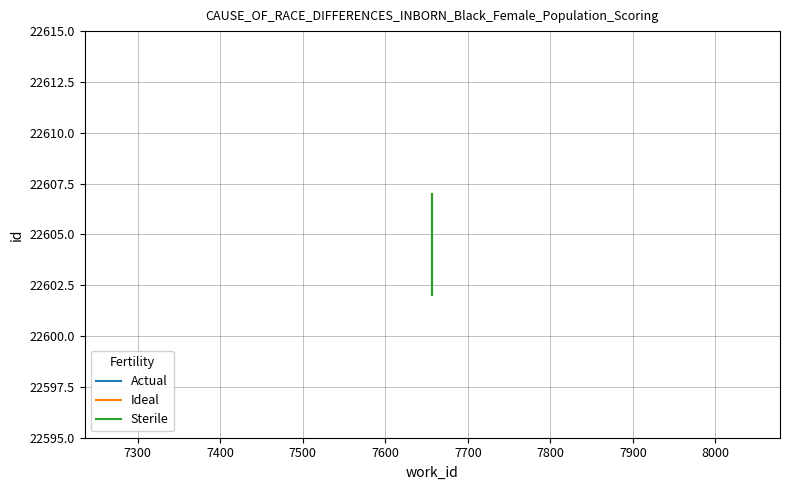

Does the chart display data point markers on the line(s)?

No